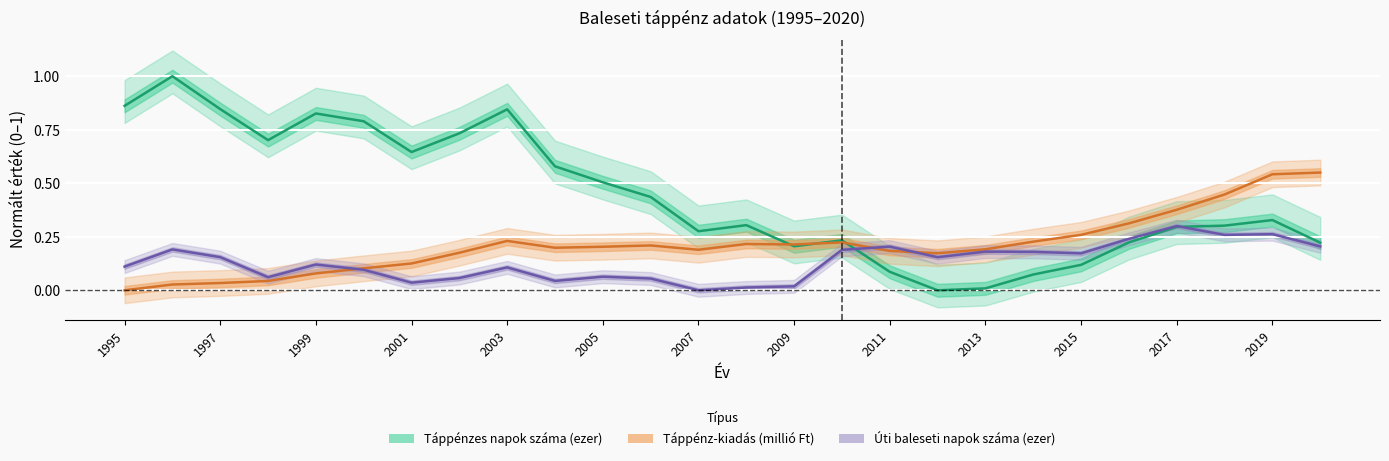

The value of Táppénz-kiadás (millió Ft) at 2011 is 0.1. True or false?

False